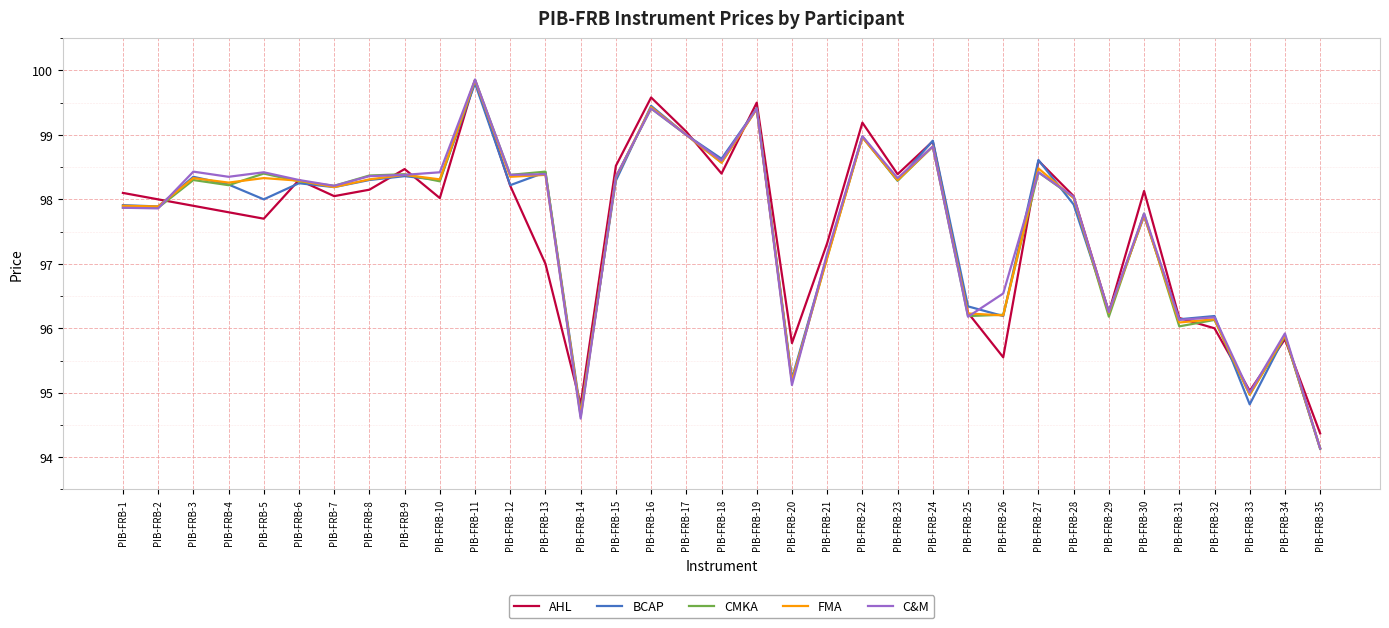

The CMKA series shows 44.1 at PIB-FRB-34. True or false?

False